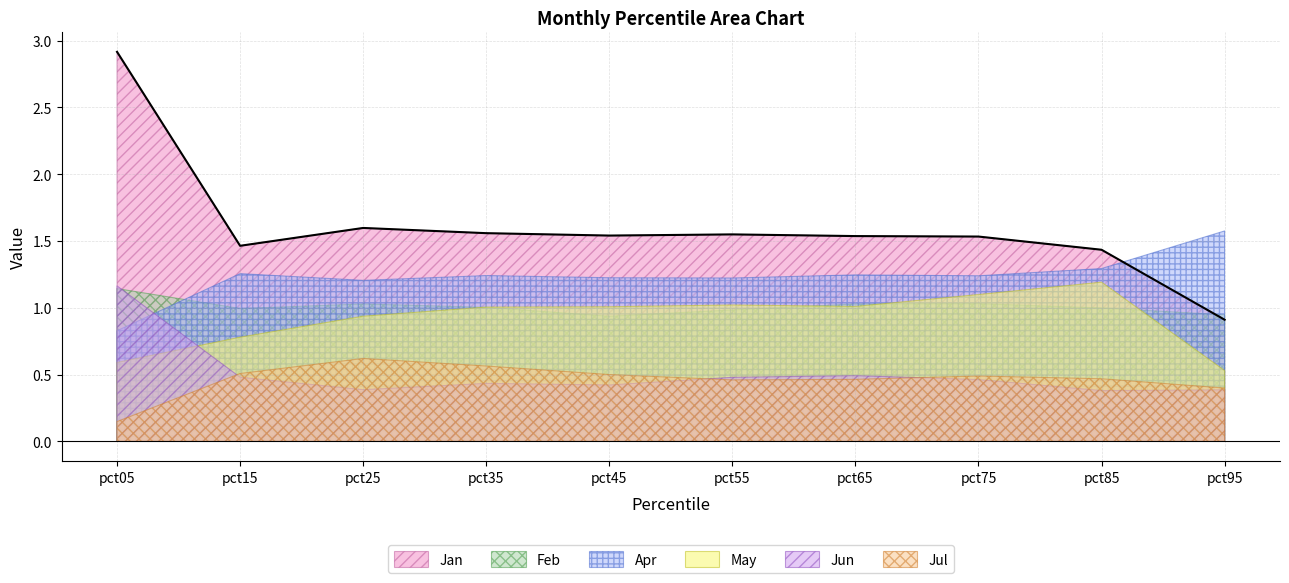

What is the difference between the highest and lowest values at pct15?

1.0